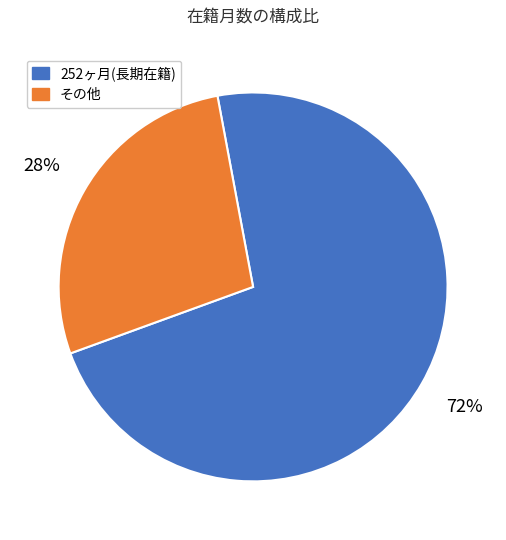

To the nearest percent, what is the average slice percentage?

50%